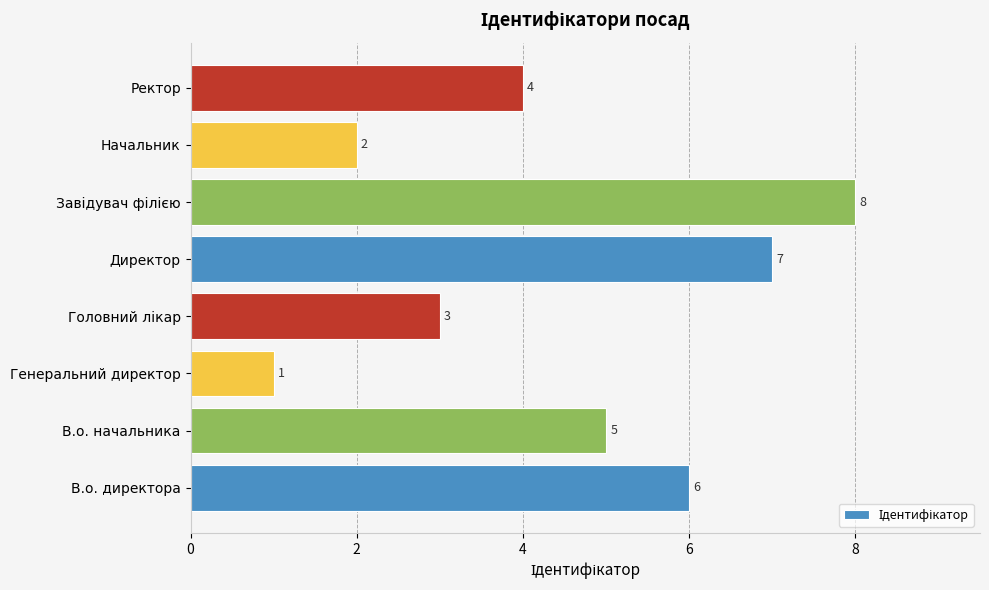

Reading bottom to top, list all the values displayed in this chart.

6	5	1	3	7	8	2	4